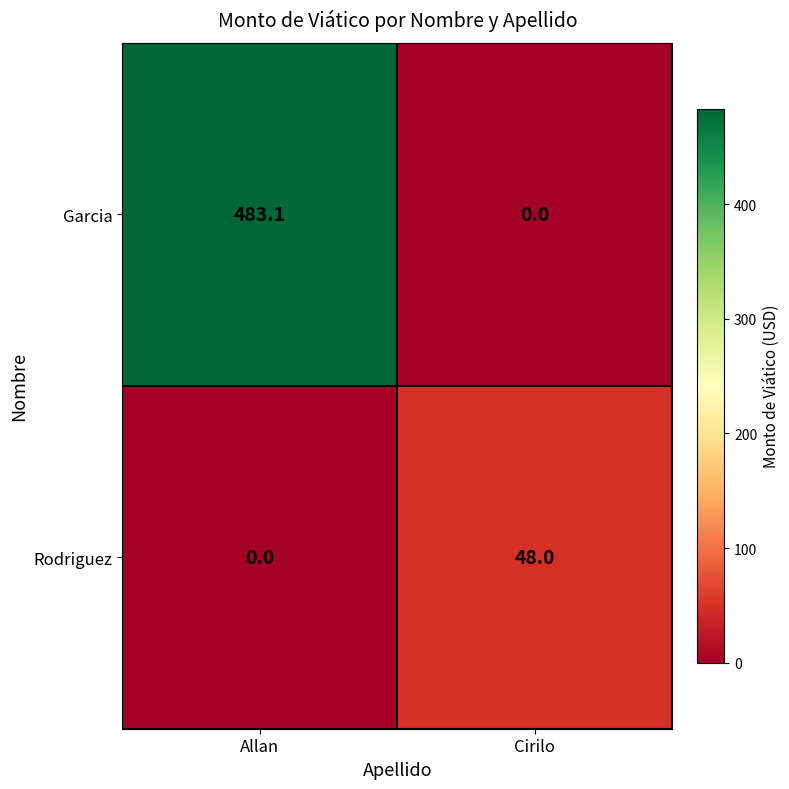

What is the average value of the Garcia series?

241.6